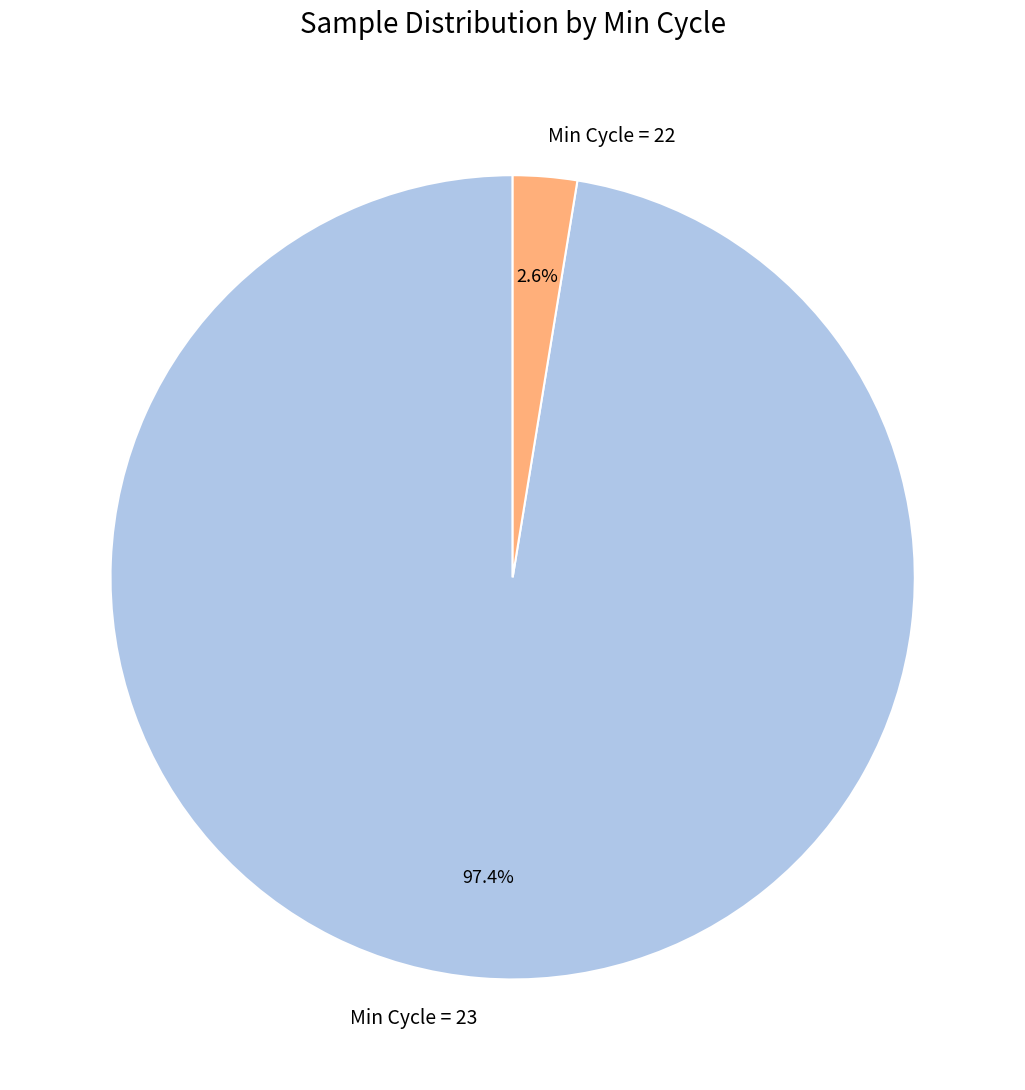

To the nearest percent, what is the average slice percentage?

50%